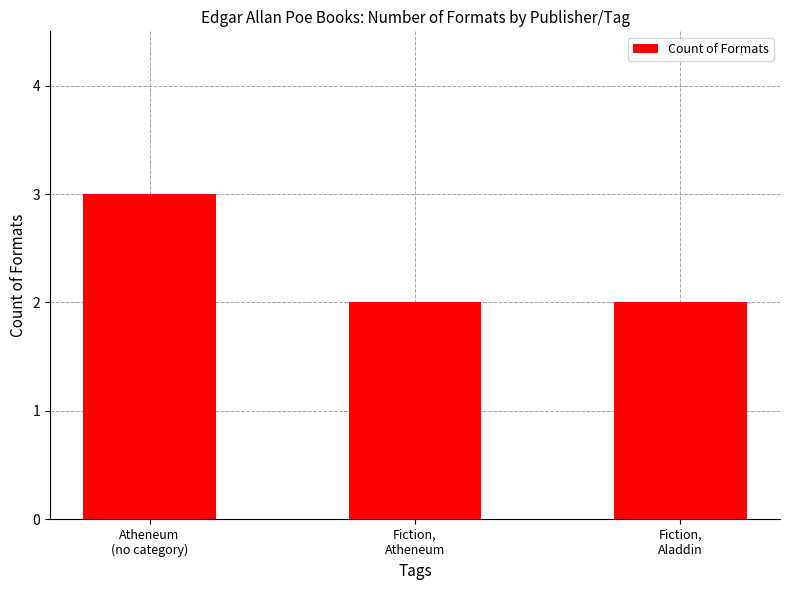

What is the approximate value at Fiction,
Atheneum?

2